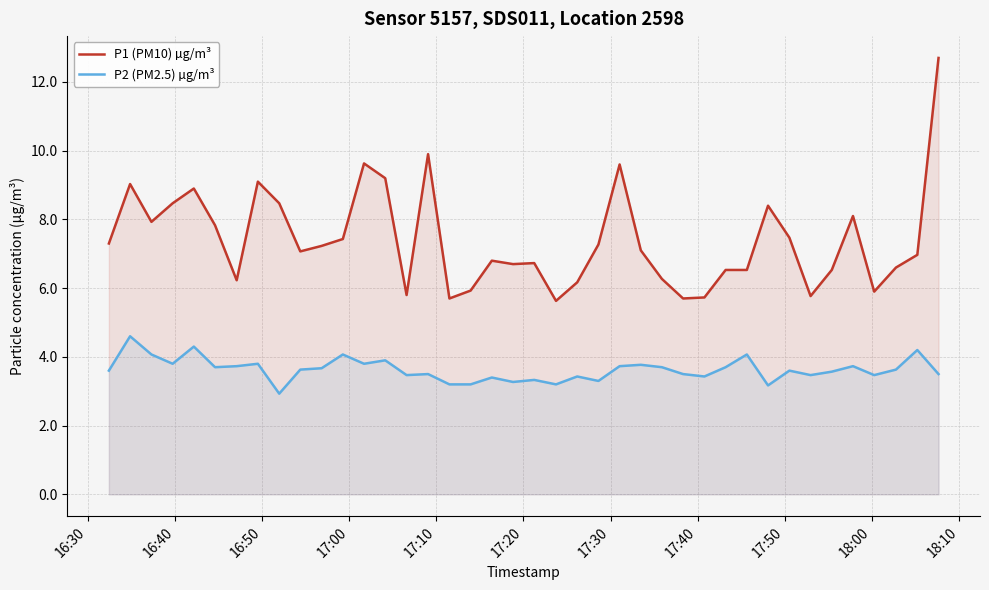

What is the difference between the maximum and minimum values in the P2 (PM2.5) µg/m³ series?

1.7